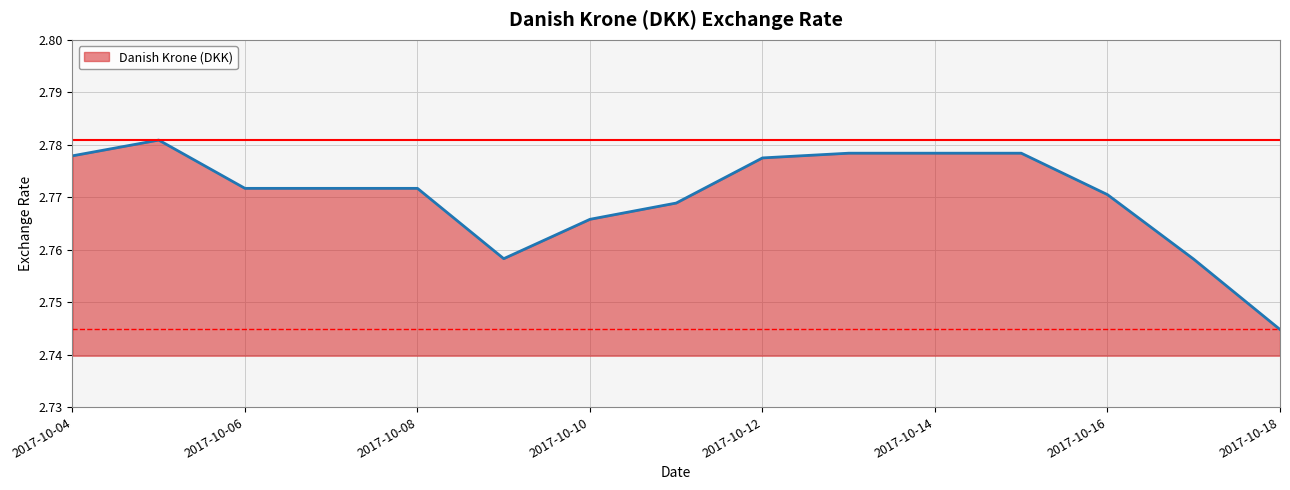

What is the sum of all values?

41.6